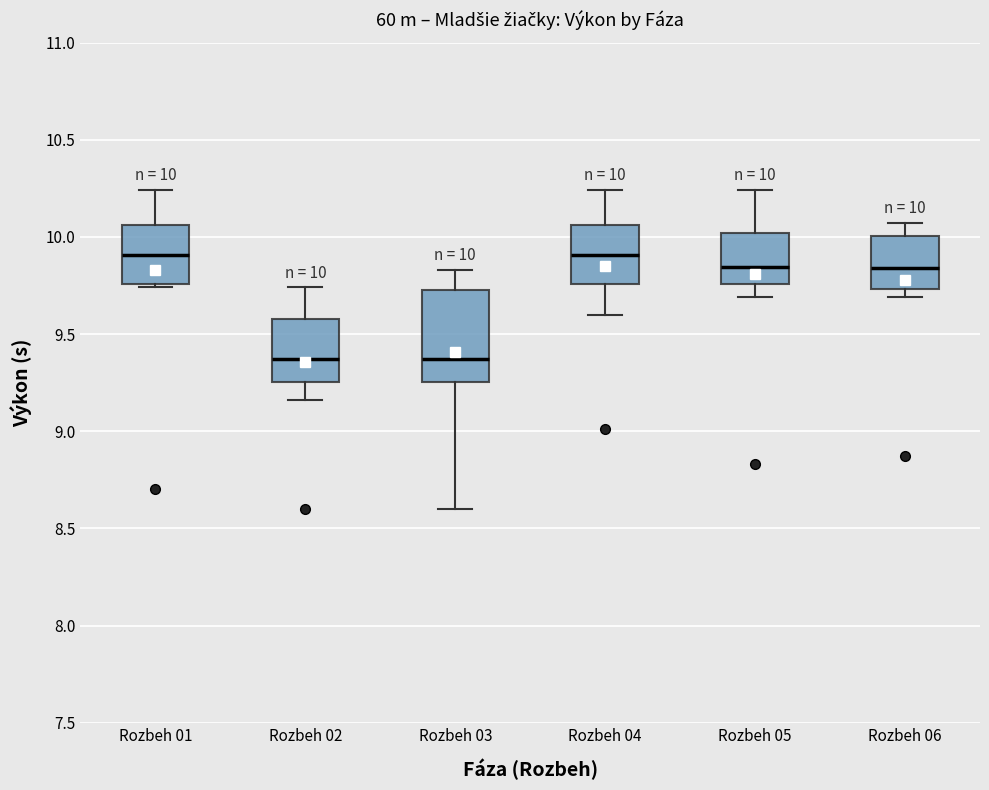

Comparing the boxes themselves (not the whiskers), which one is the tallest?

Rozbeh 03